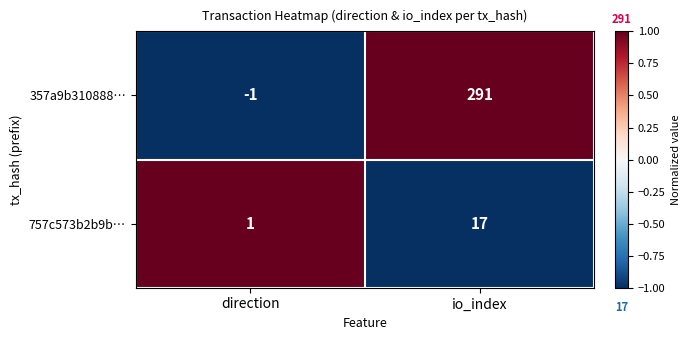

At io_index, list the series in order from largest to smallest.

357a9b310888…, 757c573b2b9b…